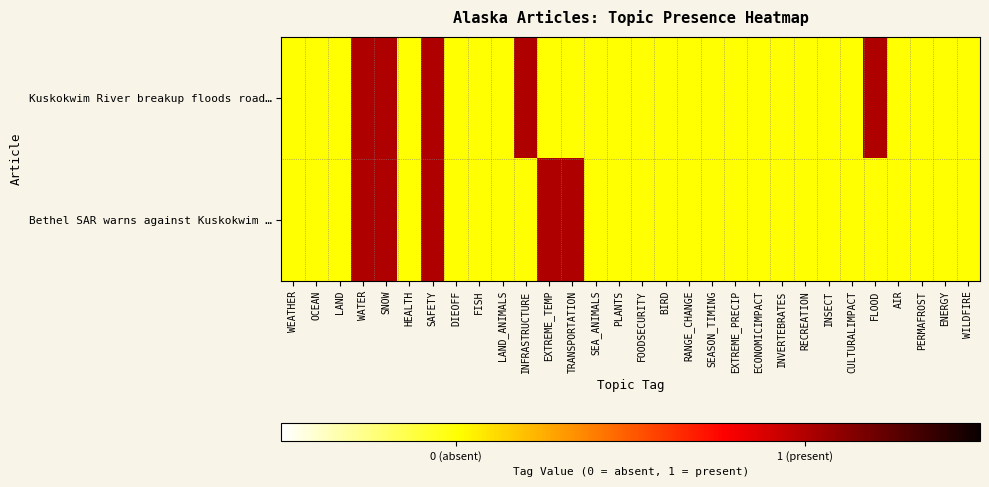

Which series has the widest spread of values?

Kuskokwim River breakup floods road…